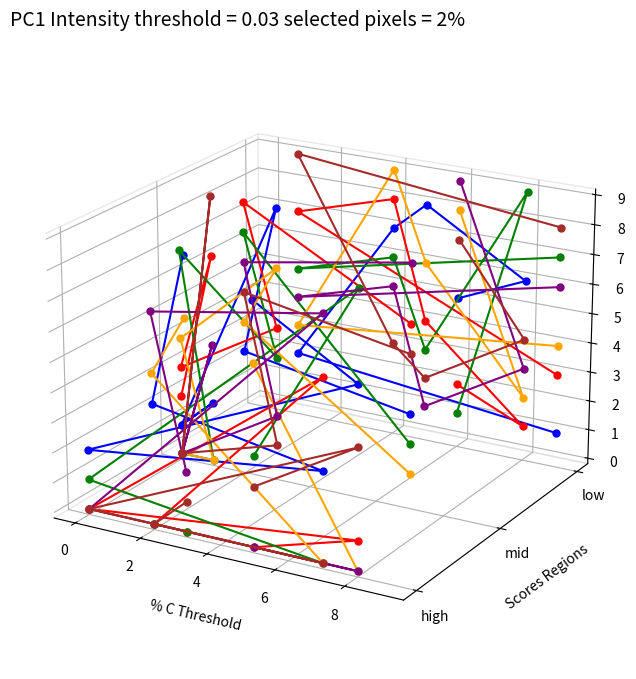

What is the label of the 4th point from the right?

2